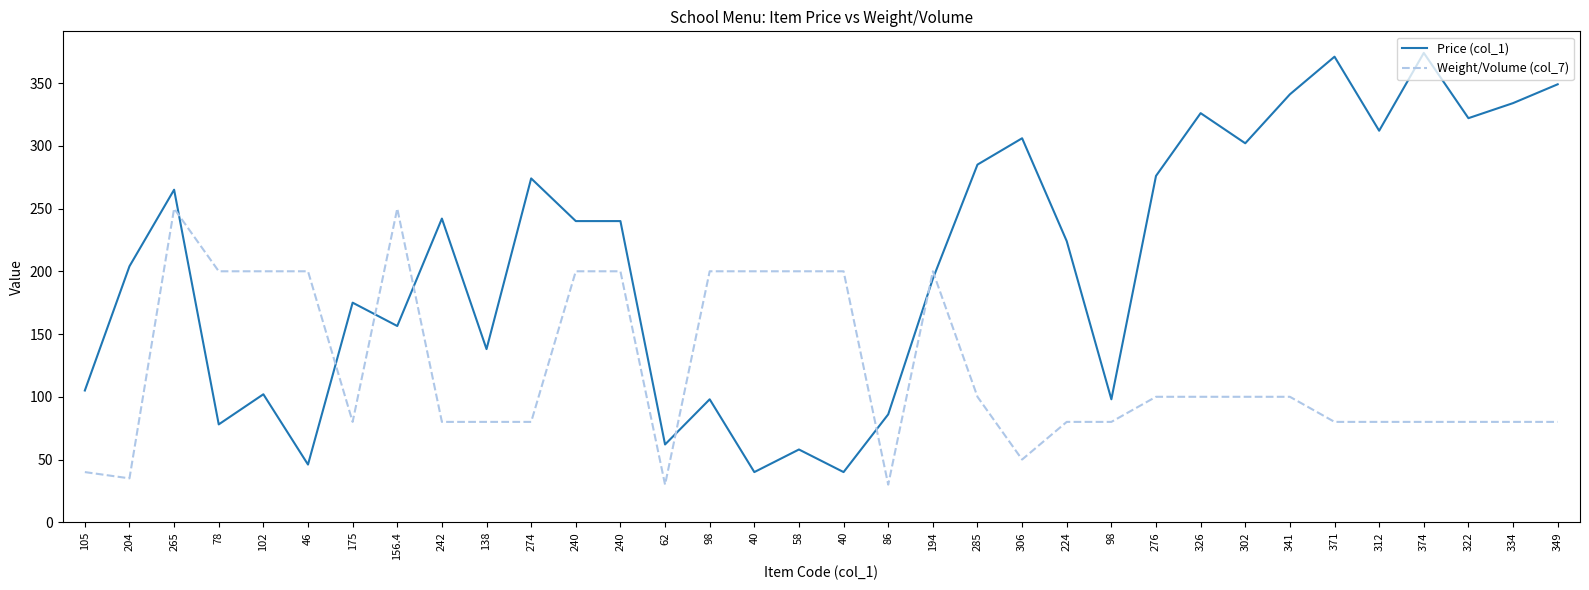

What is the approximate value of Weight/Volume (col_7) at 240?

200.0